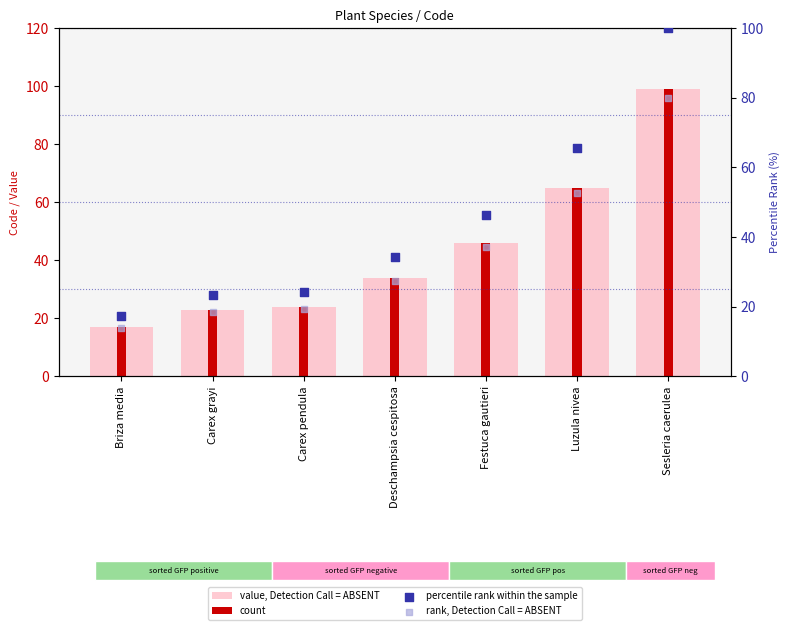

Is the value of count at Carex grayi greater than the value of rank, Detection Call = ABSENT at Sesleria caerulea?

No